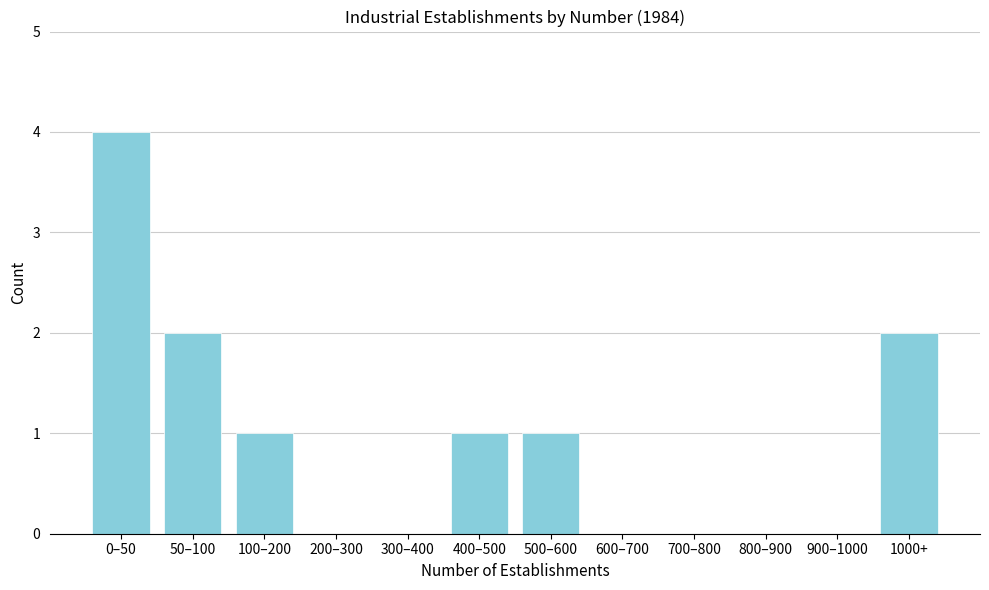

Reading right to left, list all the values displayed in this chart.

1000+=2	900–1000=0	800–900=0	700–800=0	600–700=0	500–600=1	400–500=1	300–400=0	200–300=0	100–200=1	50–100=2	0–50=4